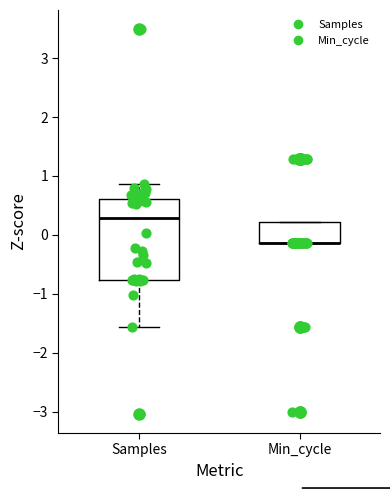

Reading left to right, read every box against the y-axis: the position of its median line, the range the box covers, and the ends of its whiskers. The values are not printed on the chart, so give them approximately, as read against the axis.

Samples: median 0.3, box -0.8 to 0.6, whiskers -1.6 to 0.9
Min_cycle: median -0.1 (drawn on the box's lower edge), box -0.1 to 0.2, whiskers -0.1 to 0.2